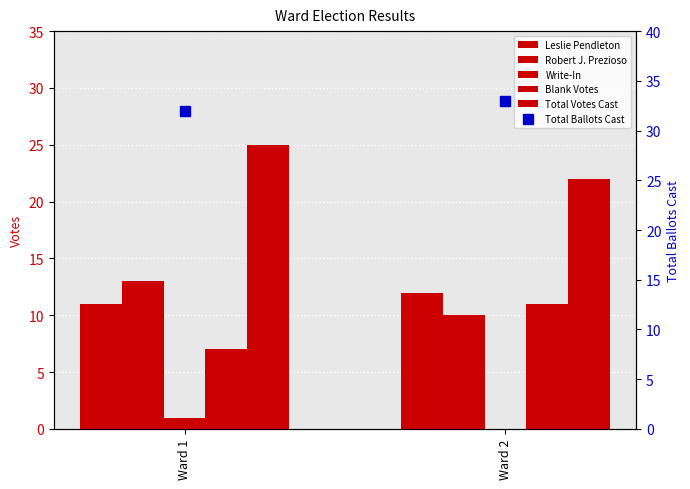

How many data points does each series have?

2